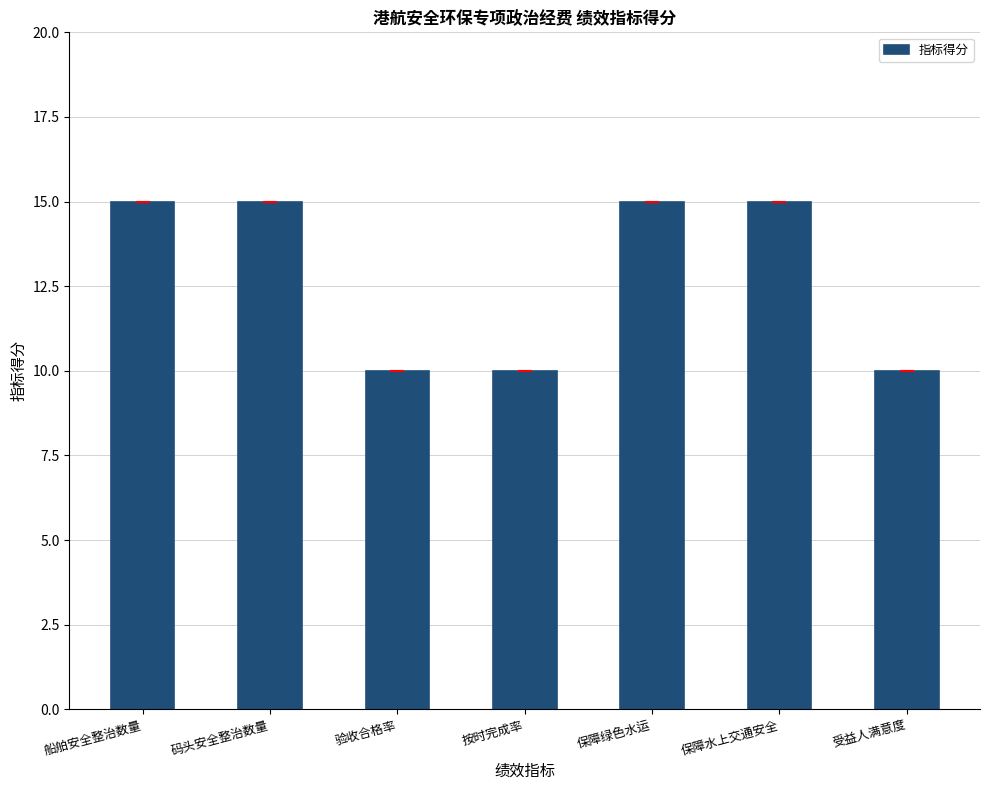

What is the change in value from 验收合格率 to 保障水上交通安全?

+5